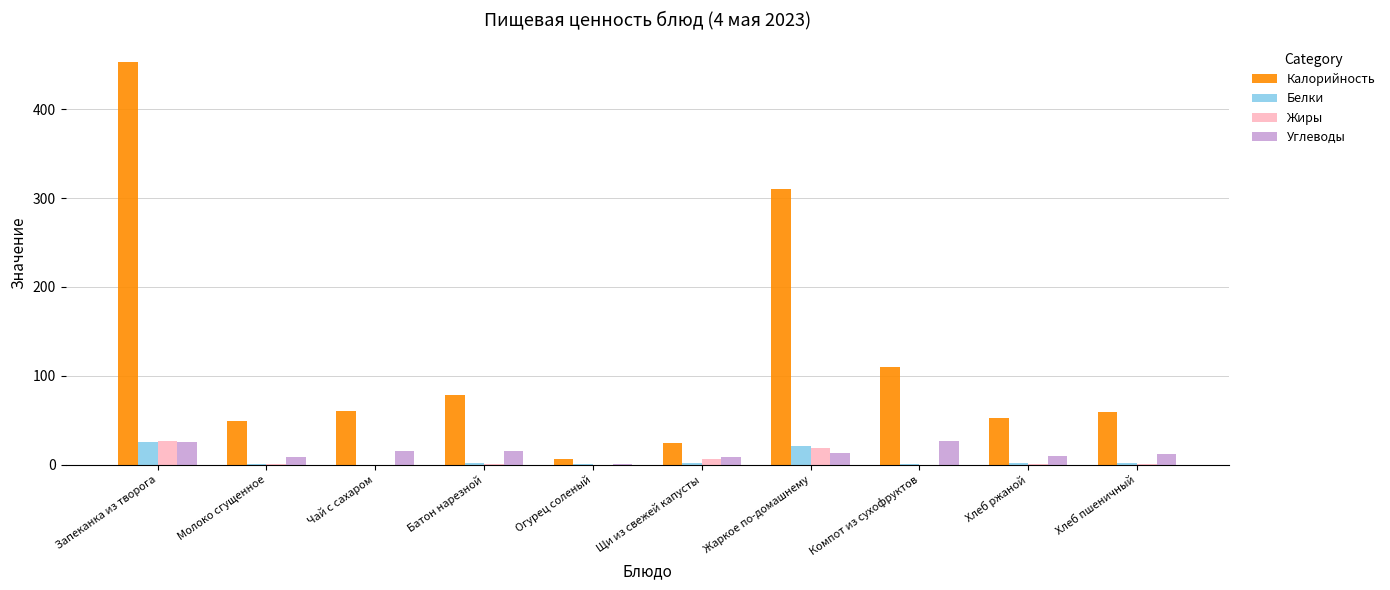

Where is Калорийность nearest to the value 229?

Жаркое по-домашнему